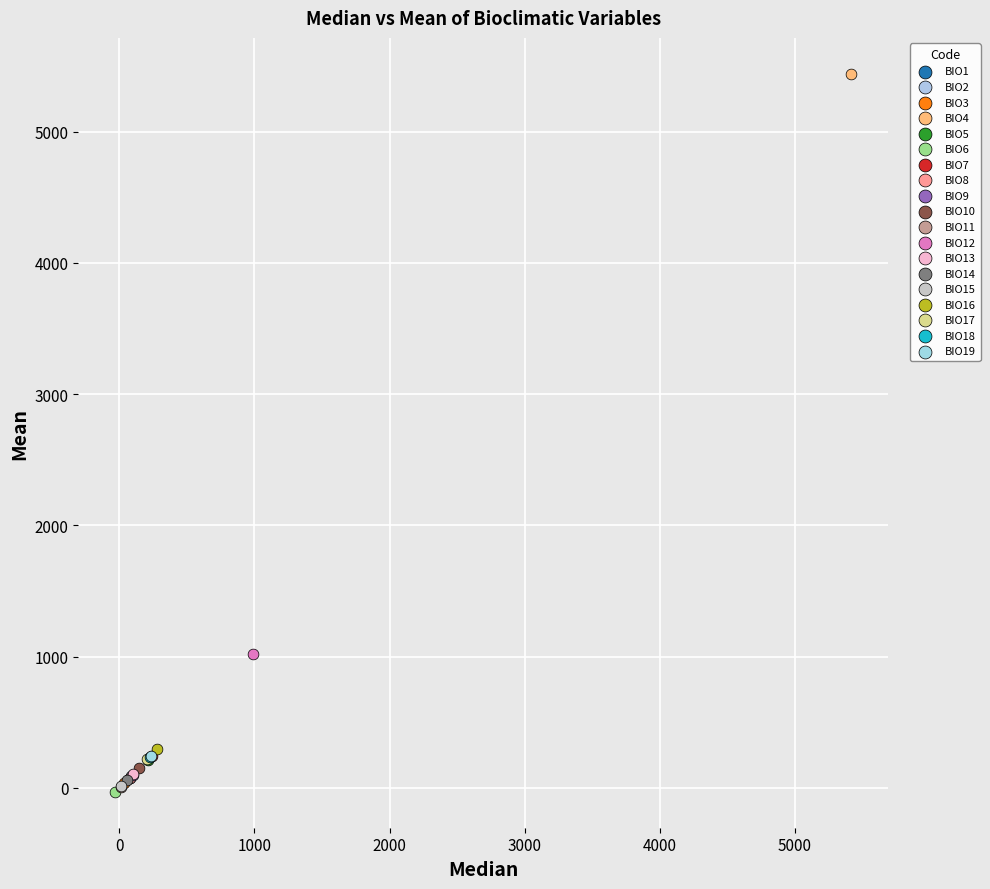

Which series contains the highest Y value?

BIO4